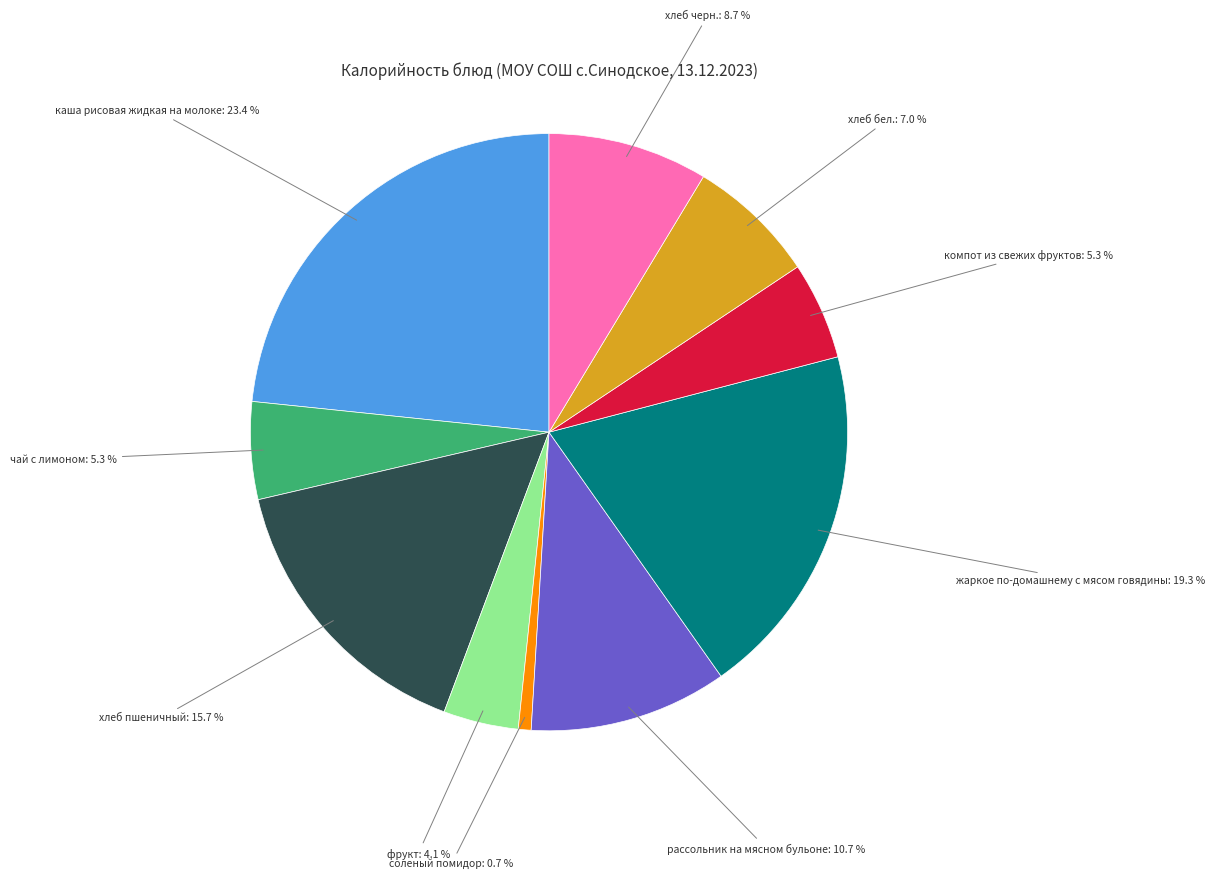

What is the ratio of the value at фрукт to the value at хлеб черн.?

0.5